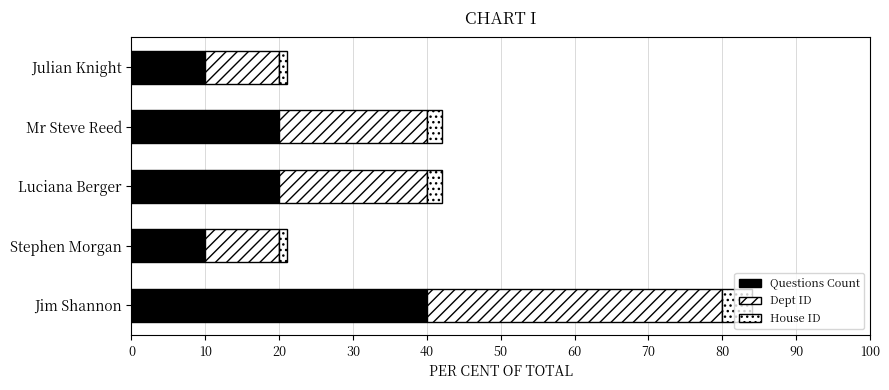

Count the number of categories in the chart.

5